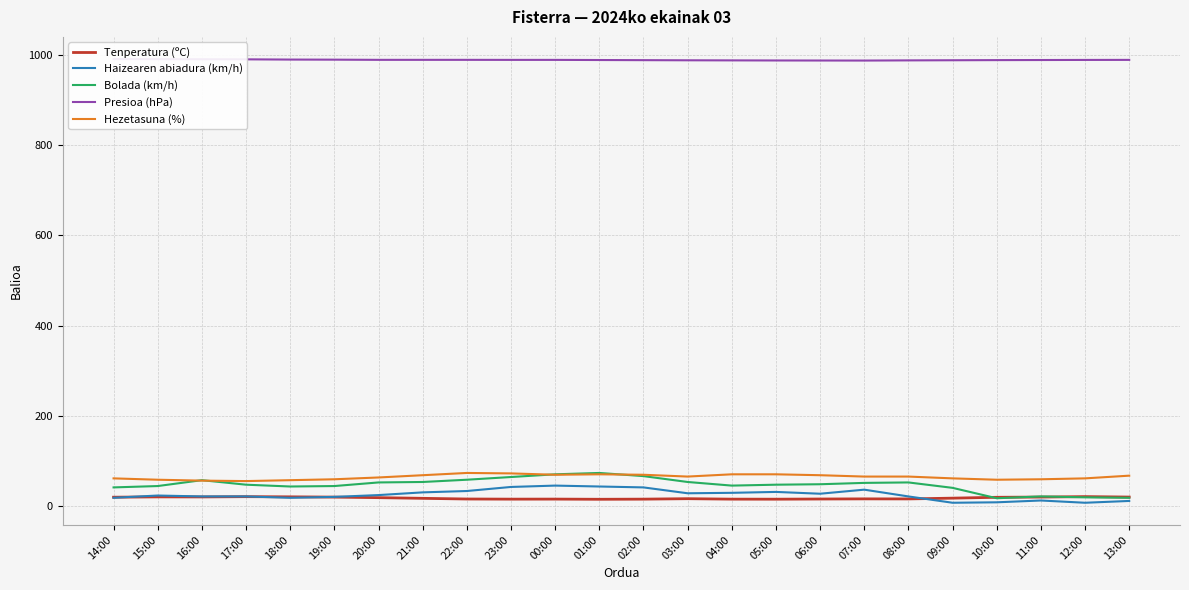

At which category does Hezetasuna (%) reach its first local valley?

17:00